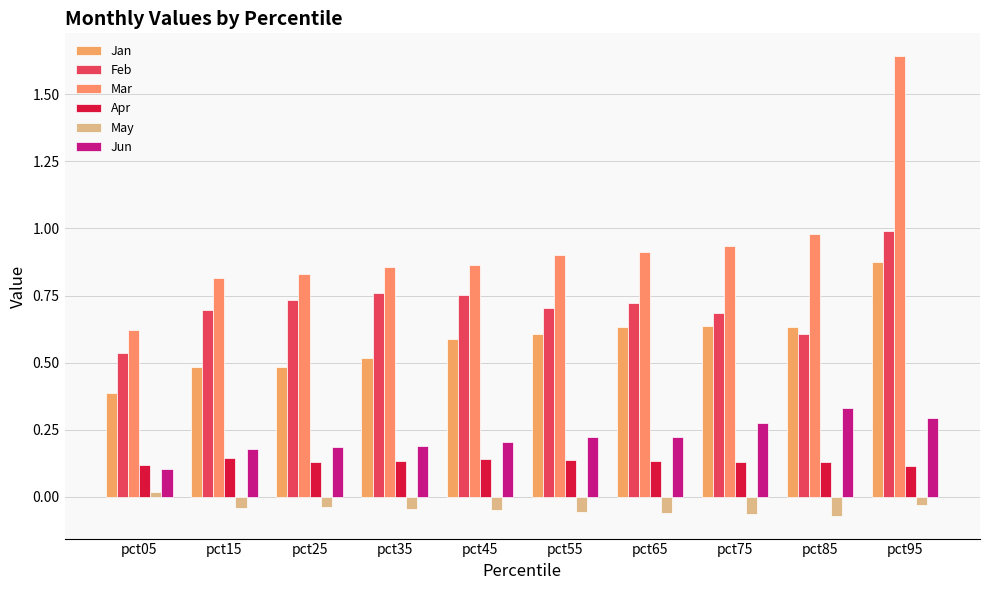

What is the sum of all Jan values?

5.8